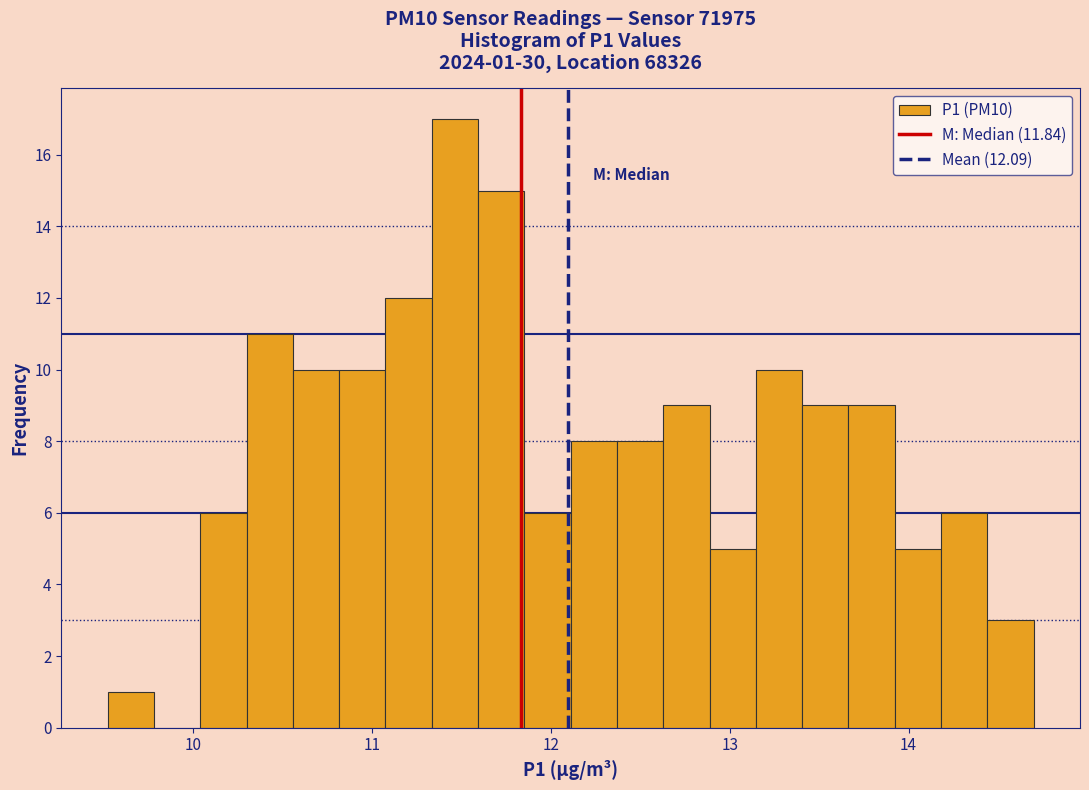

Read against the x-axis, roughly where is the centre of the tallest bar?

11.5